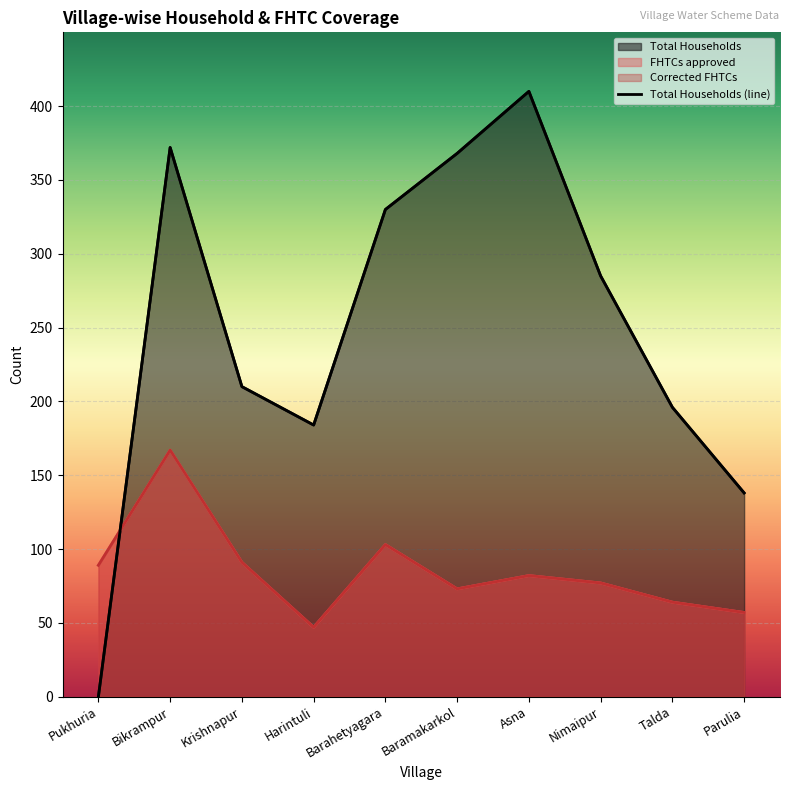

Rank the categories by Total Households value from lowest to highest.

Pukhuria, Parulia, Harintuli, Talda, Krishnapur, Nimaipur, Barahetyagara, Baramakarkol, Bikrampur, Asna